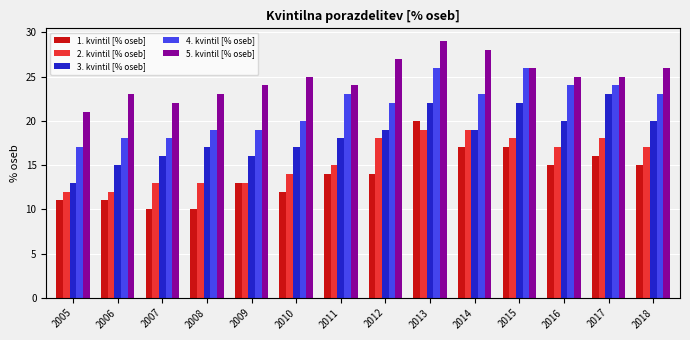

How many distinct data groups are displayed?

5